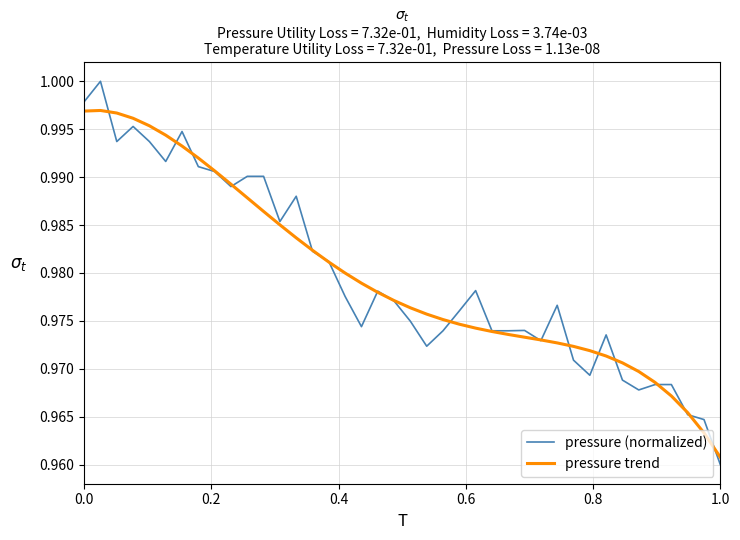

How many lines are shown in the chart?

2